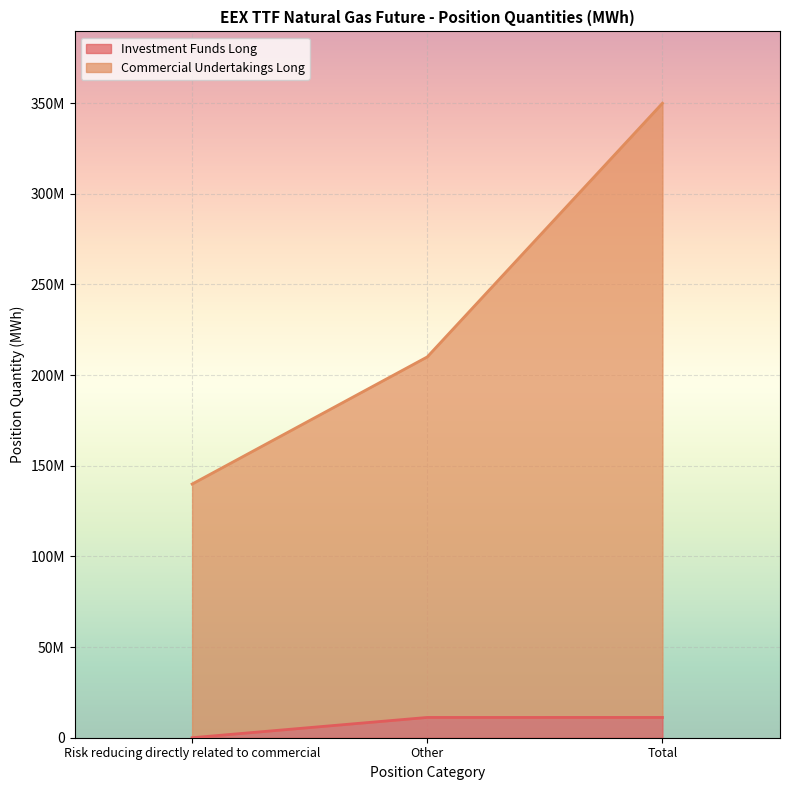

What is the greatest value displayed?

349937249